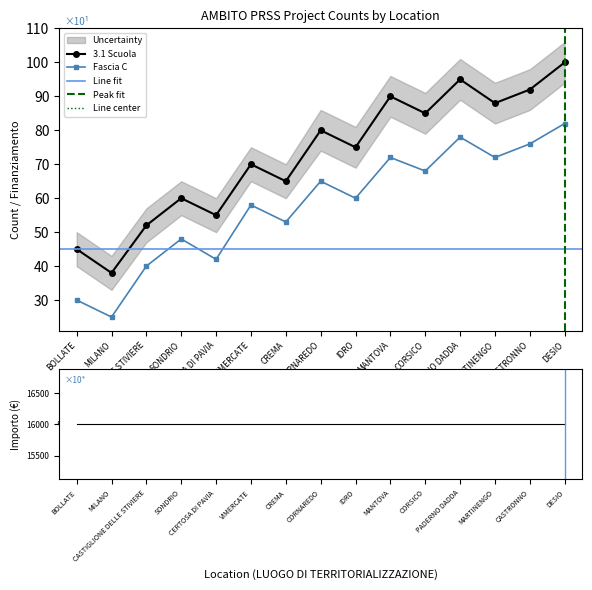

What is the label of the 9th point from the left?

IDRO